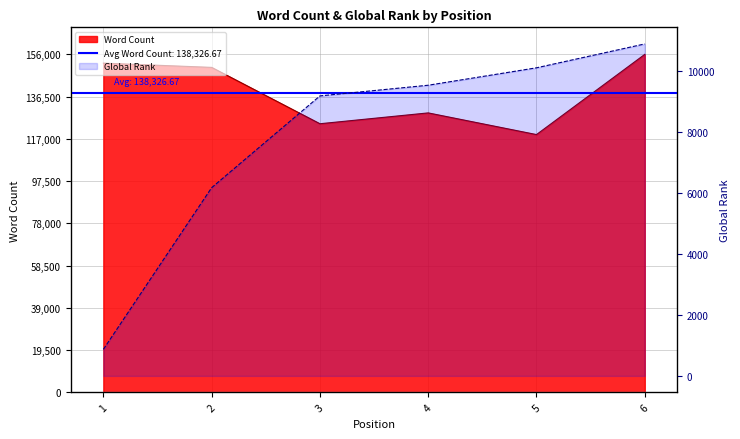

True or false: Global Rank and Word Count intersect in this chart.

False